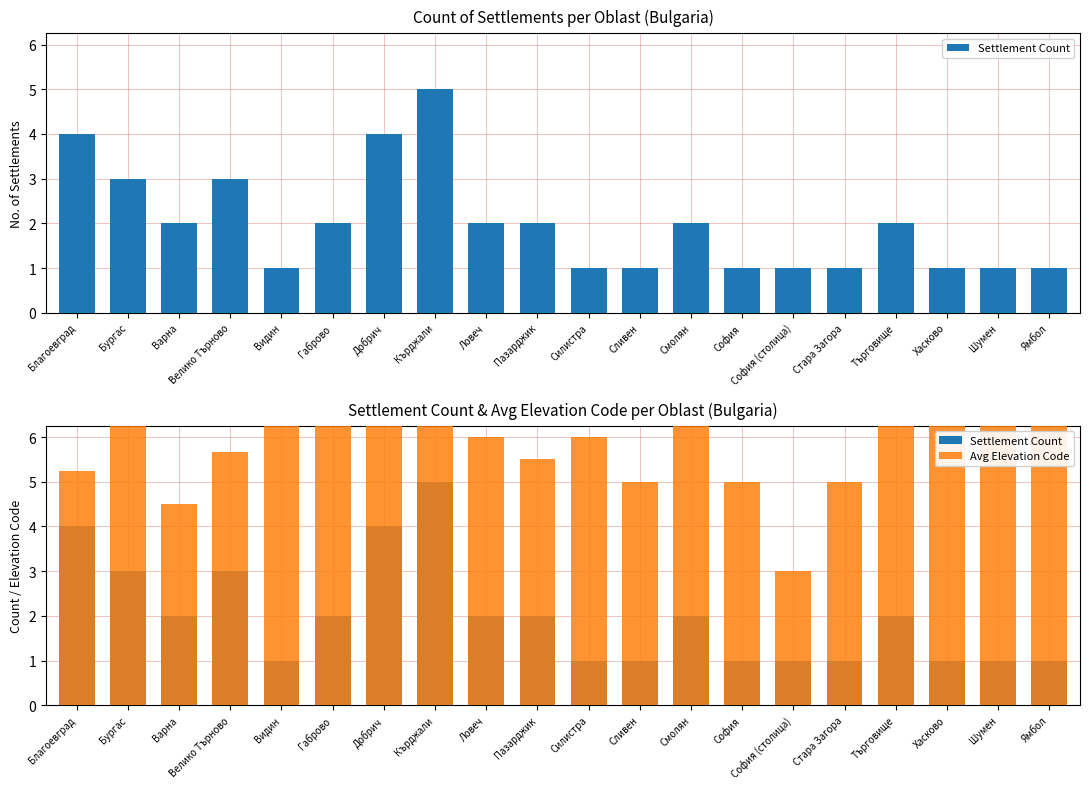

How many bars are there in each group?

2